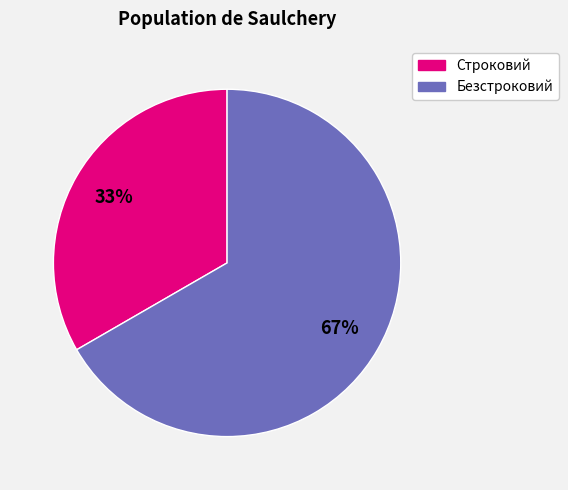

Is it true that Строковий is 33% of the pie?

True